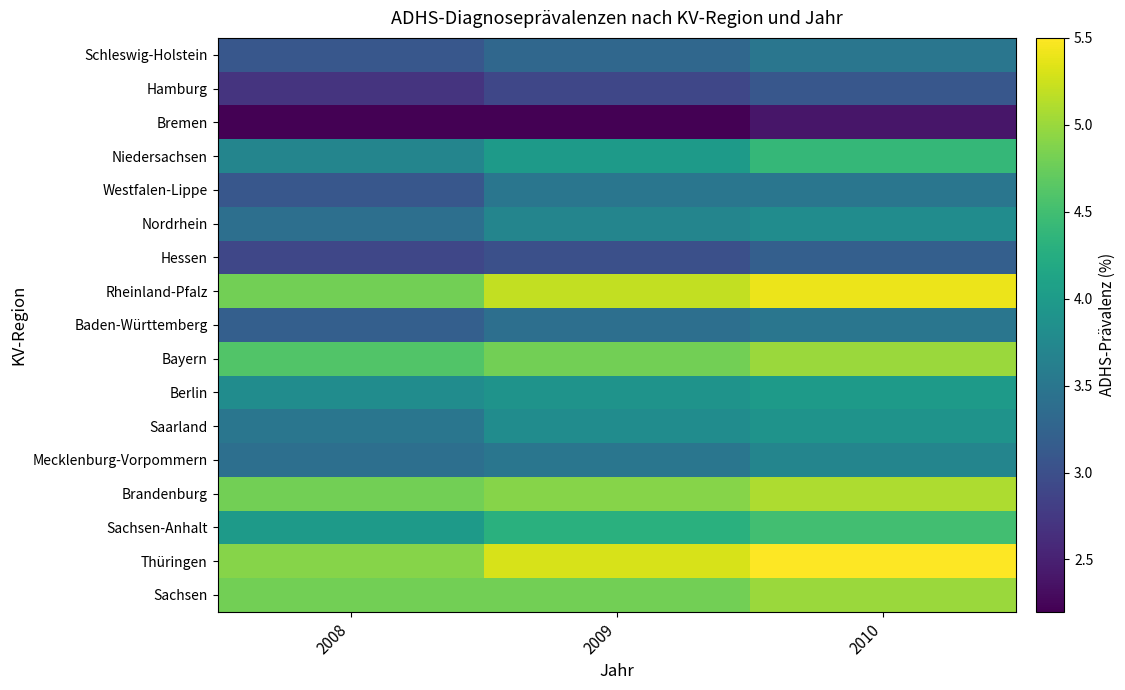

Which series has the largest total across all categories?

Thüringen